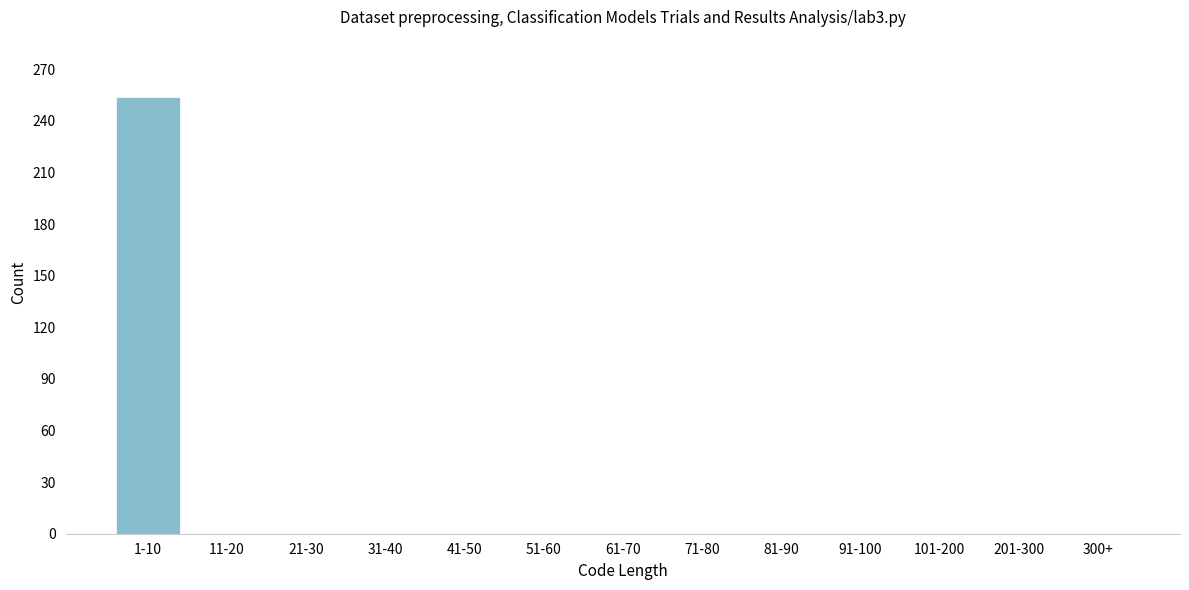

Reading left to right, what are all the values shown in this chart?

1-10=254	11-20=0	21-30=0	31-40=0	41-50=0	51-60=0	61-70=0	71-80=0	81-90=0	91-100=0	101-200=0	201-300=0	300+=0